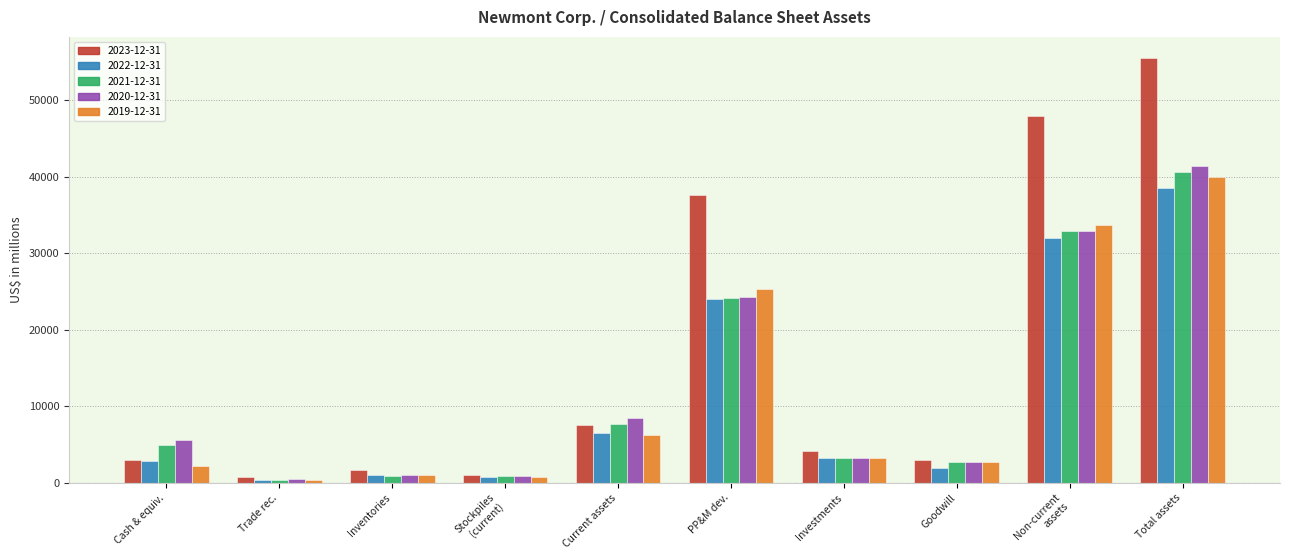

Where is 2019-12-31 nearest to the value 20173?

PP&M dev.